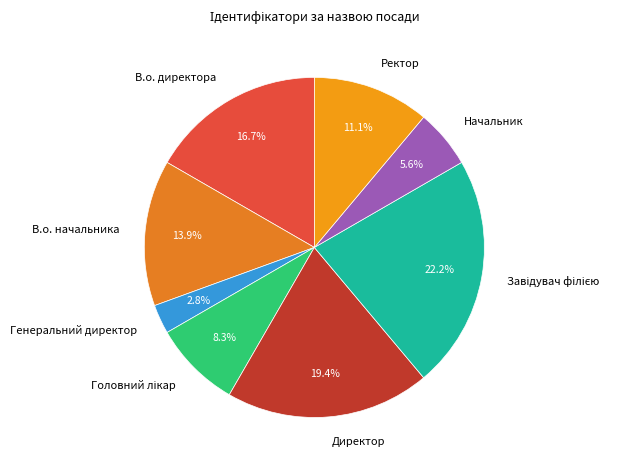

The В.о. директора slice represents 30% of the pie. True or false?

False